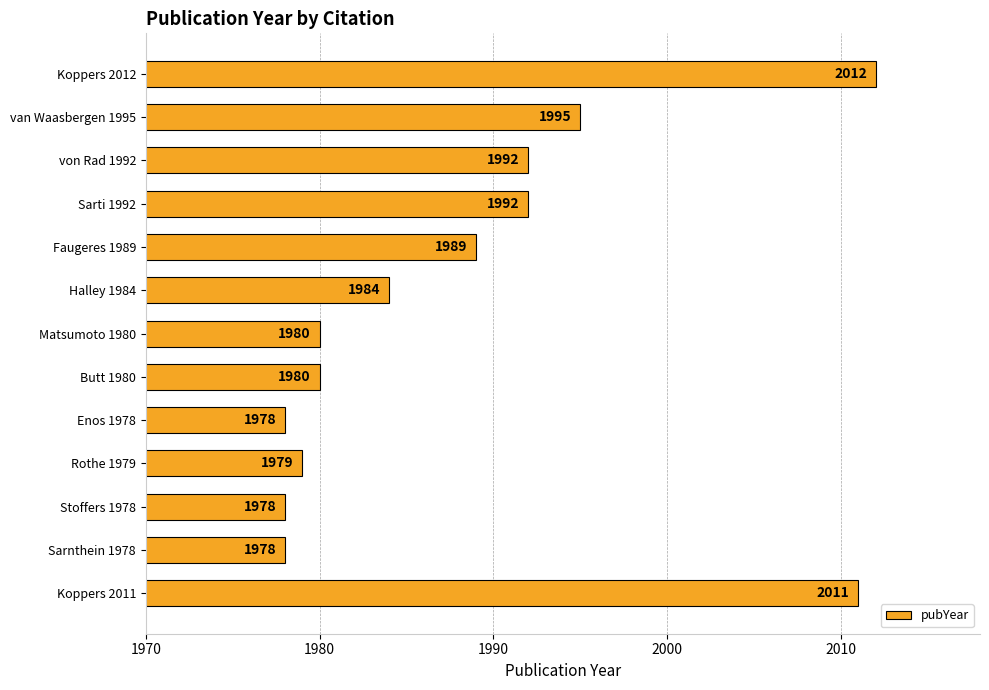

True or false: the data shows 500 at von Rad 1992.

False